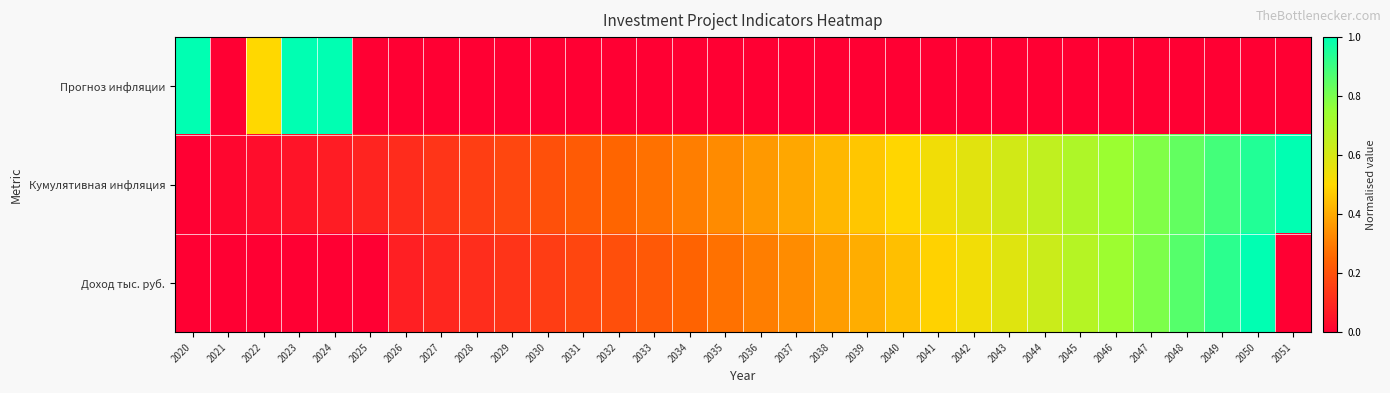

What is the spread (max minus min) of values at 2051?

1.0